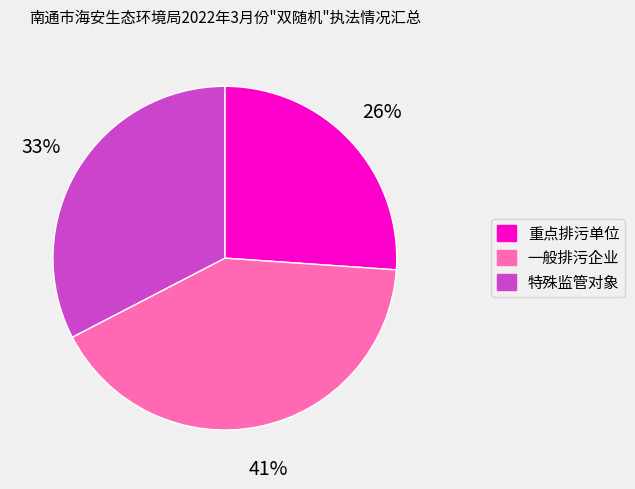

What is the smallest slice in the pie chart?

重点排污单位